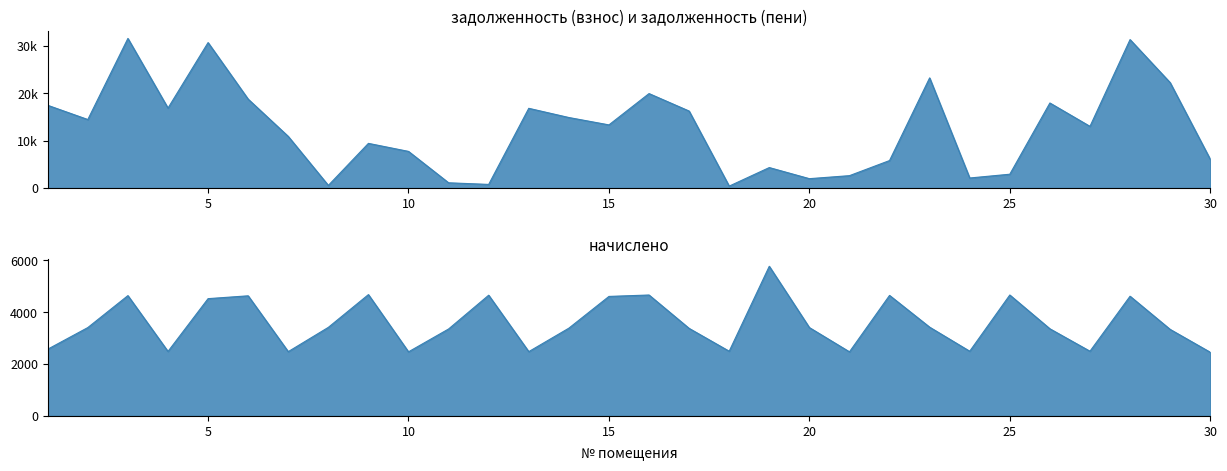

How many categories are shown in the chart?

30